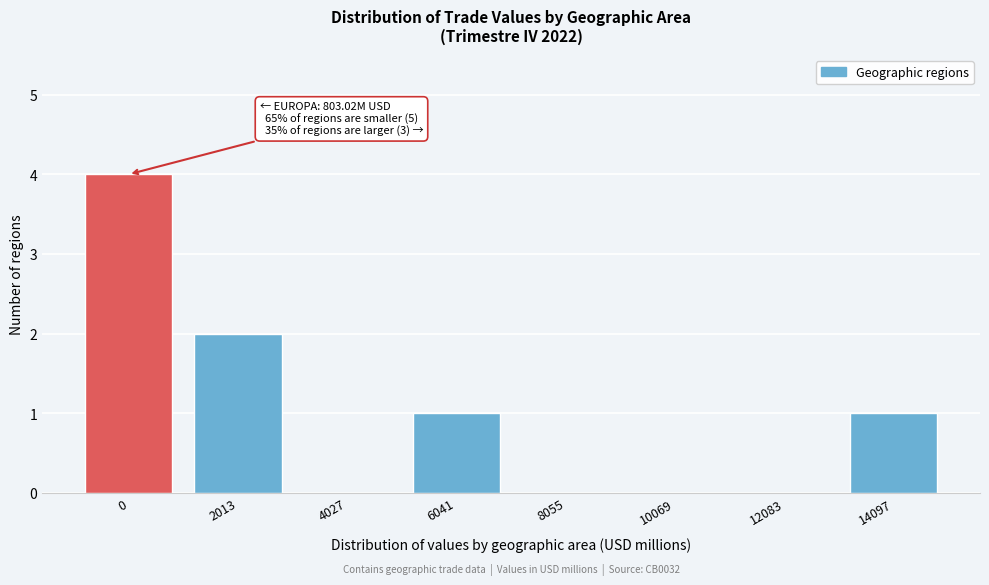

Reading right to left, list all the values displayed in this chart.

14097=1	12083=0	10069=0	8055=0	6041=1	4027=0	2013=2	0=4